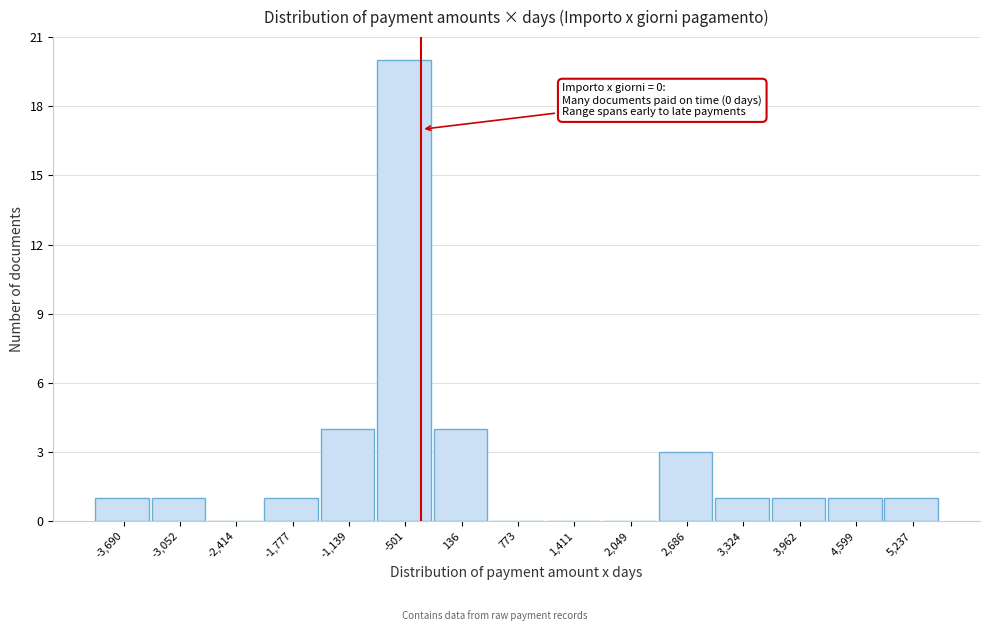

Reading left to right, transcribe all the data shown in this chart.

-3,690=1	-3,052=1	-2,414=0	-1,777=1	-1,139=4	-501=20	136=4	773=0	1,411=0	2,049=0	2,686=3	3,324=1	3,962=1	4,599=1	5,237=1